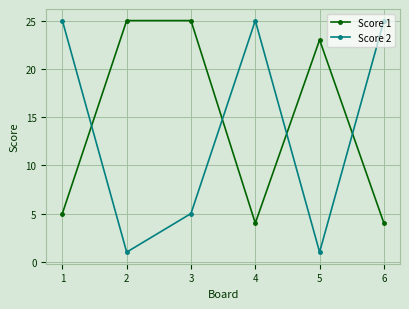

Is this an area chart (filled region under the line)?

No